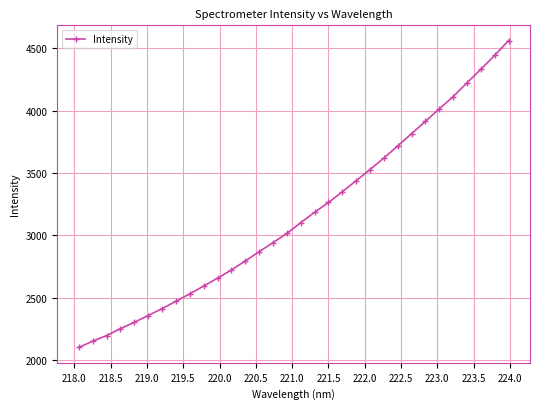

What is the difference between the maximum and minimum values?

2460.4